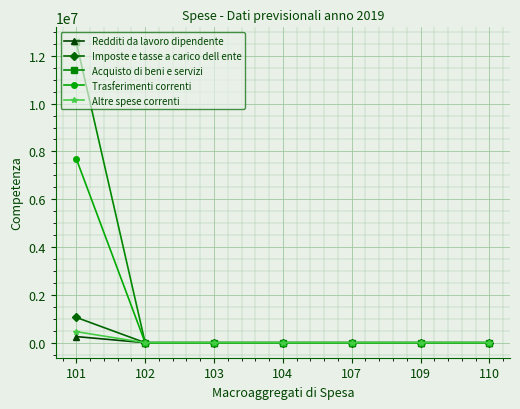

At how many categories does at least one series exceed 220500?

1